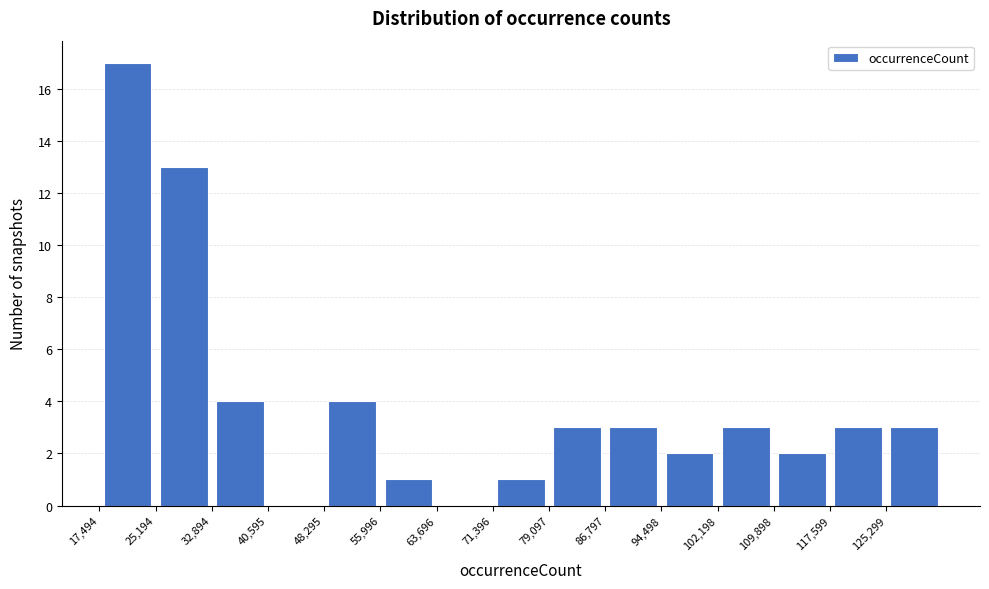

Reading left to right, transcribe this chart: for each bar, give the range it covers on the x-axis and its height. Neither the bar edges nor the heights are printed on the chart, so give them approximately, as read against the axes.

17000 to 25000: 17
25000 to 33000: 13
33000 to 41000: 4
41000 to 48000: 0
48000 to 56000: 4
56000 to 64000: 1
64000 to 71000: 0
71000 to 79000: 1
79000 to 87000: 3
87000 to 94000: 3
94000 to 102000: 2
102000 to 110000: 3
110000 to 118000: 2
118000 to 125000: 3
125000 to 133000: 3